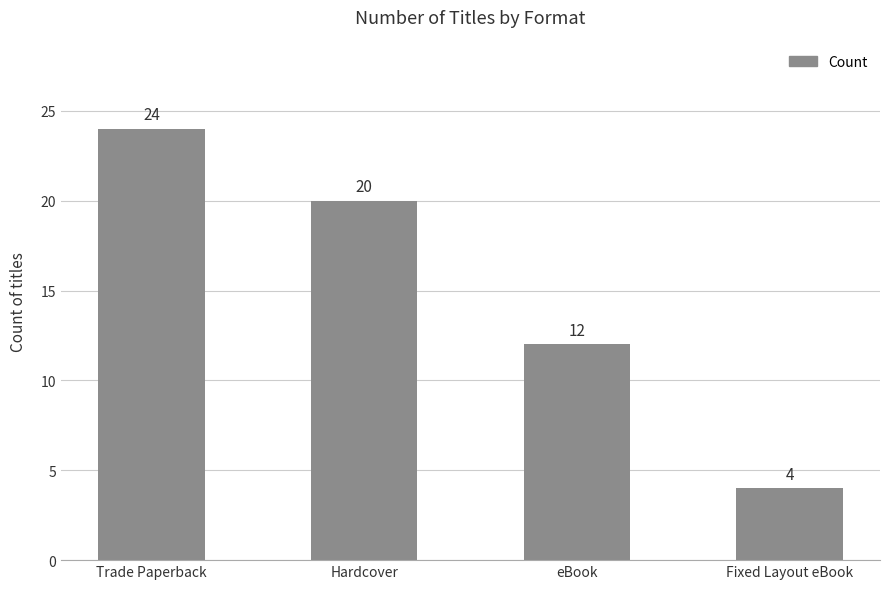

Where is the data nearest to the value 14?

eBook